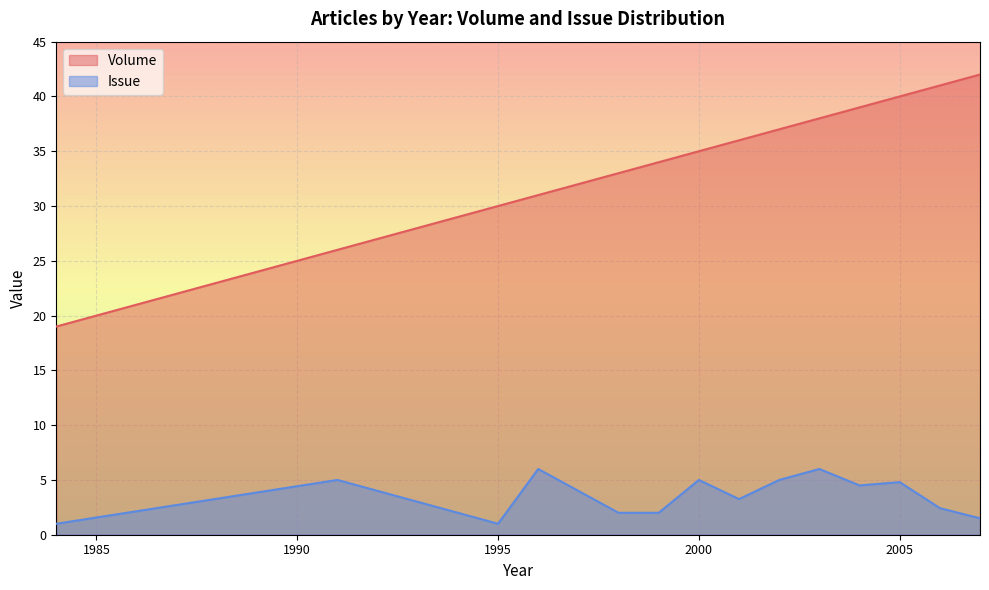

What is the average value of the Volume series?

34.0